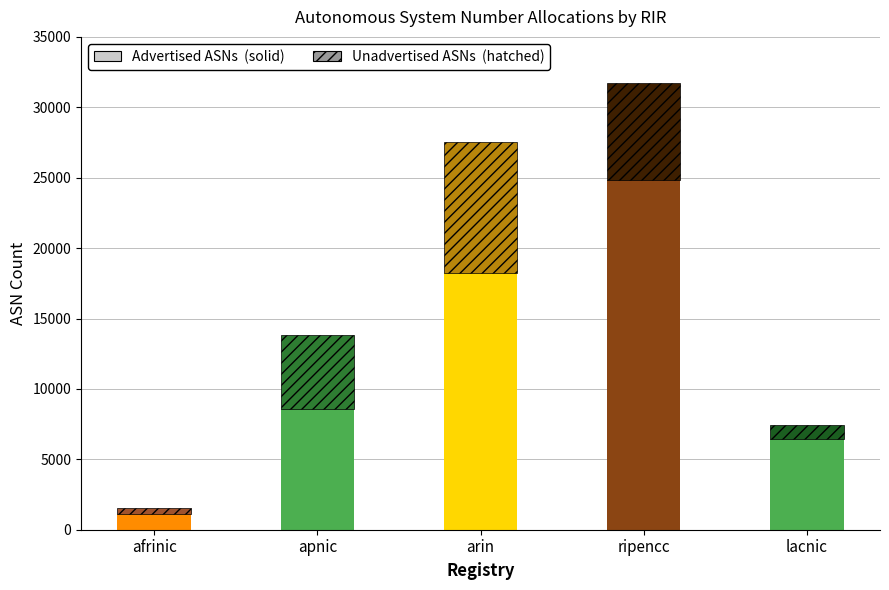

Rank the series at afrinic from highest to lowest value.

Advertised ASNs, Unadvertised ASNs